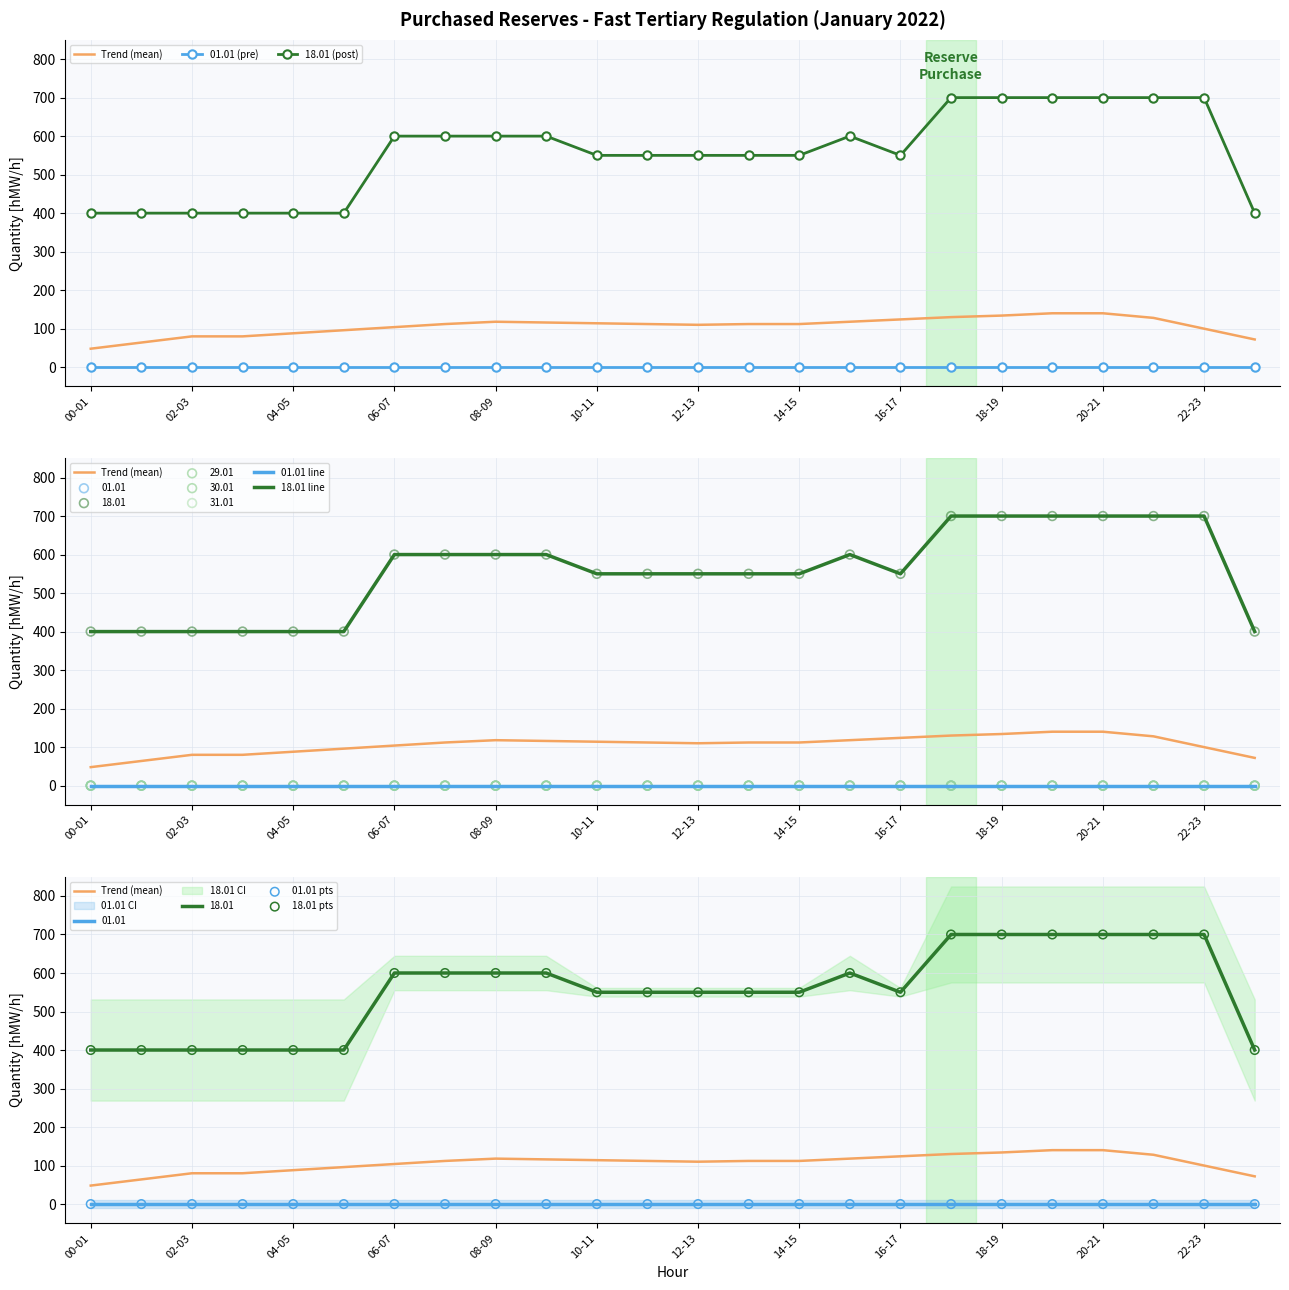

Is the value of 30.01 at 13-14 greater than the value of 18.01 at 19-20?

No